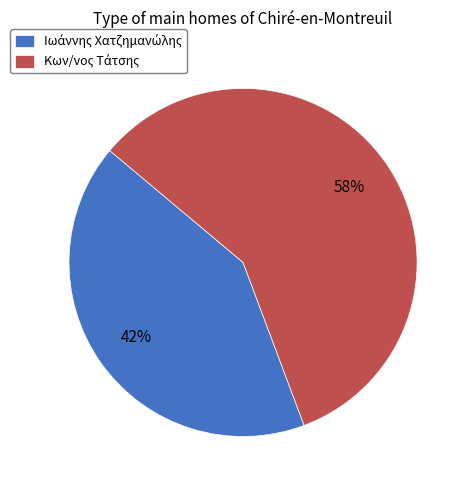

To the nearest percent, what is the difference between the largest and smallest slice percentages?

16%